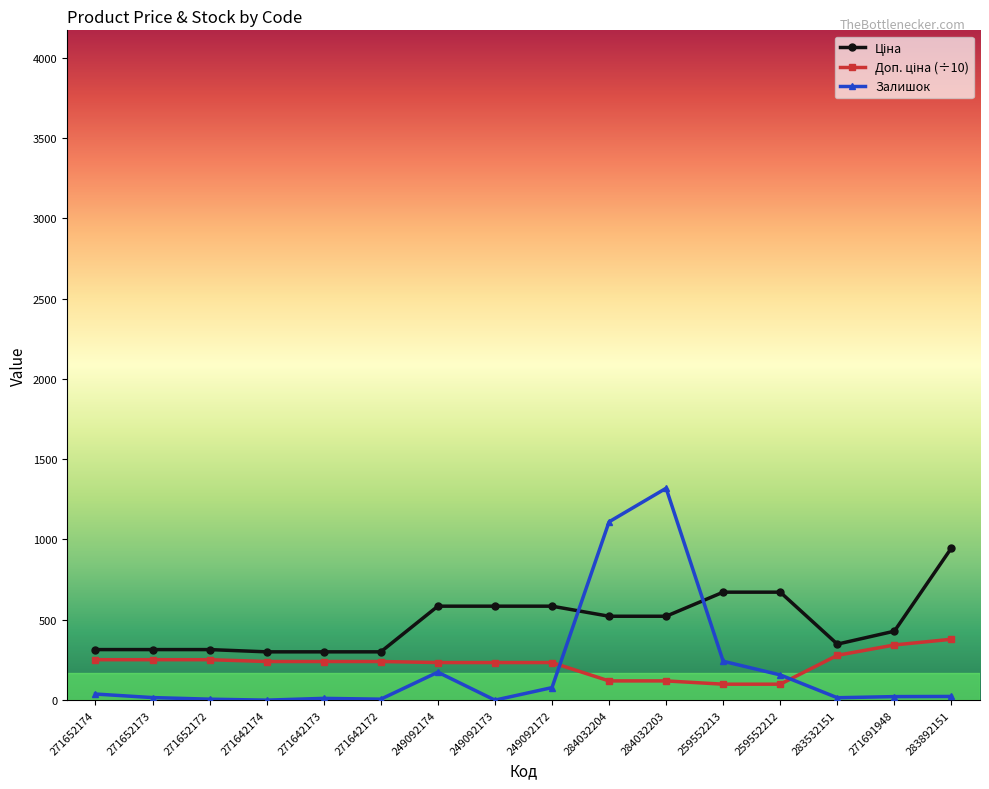

True or false: Залишок has a value of 23.0 at 283892151.

True